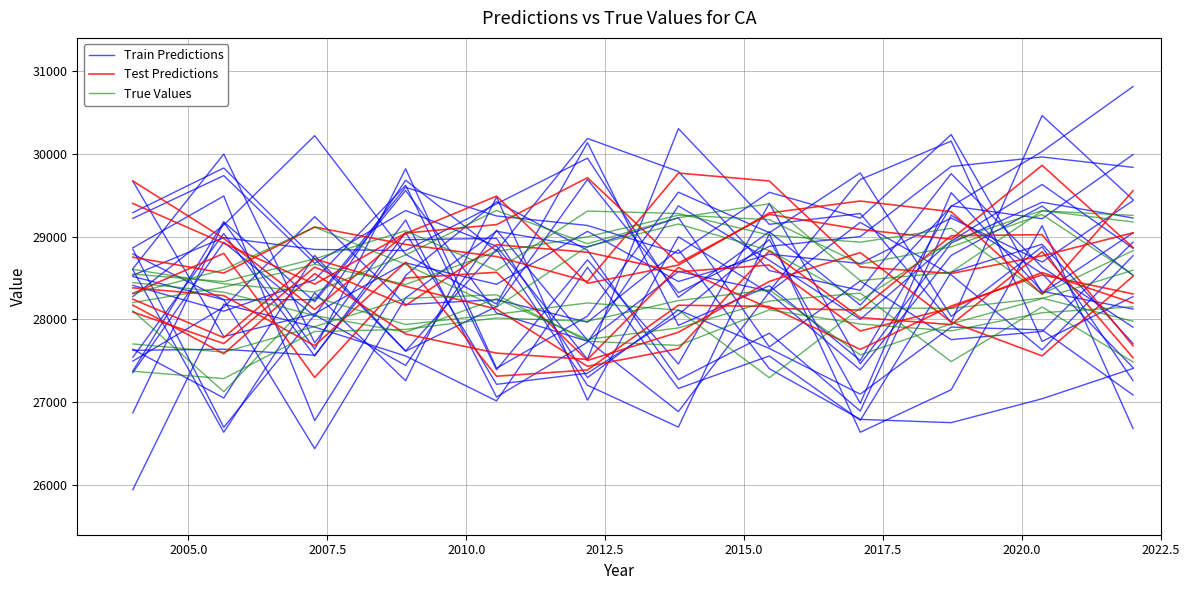

How many data points does each series have?

12